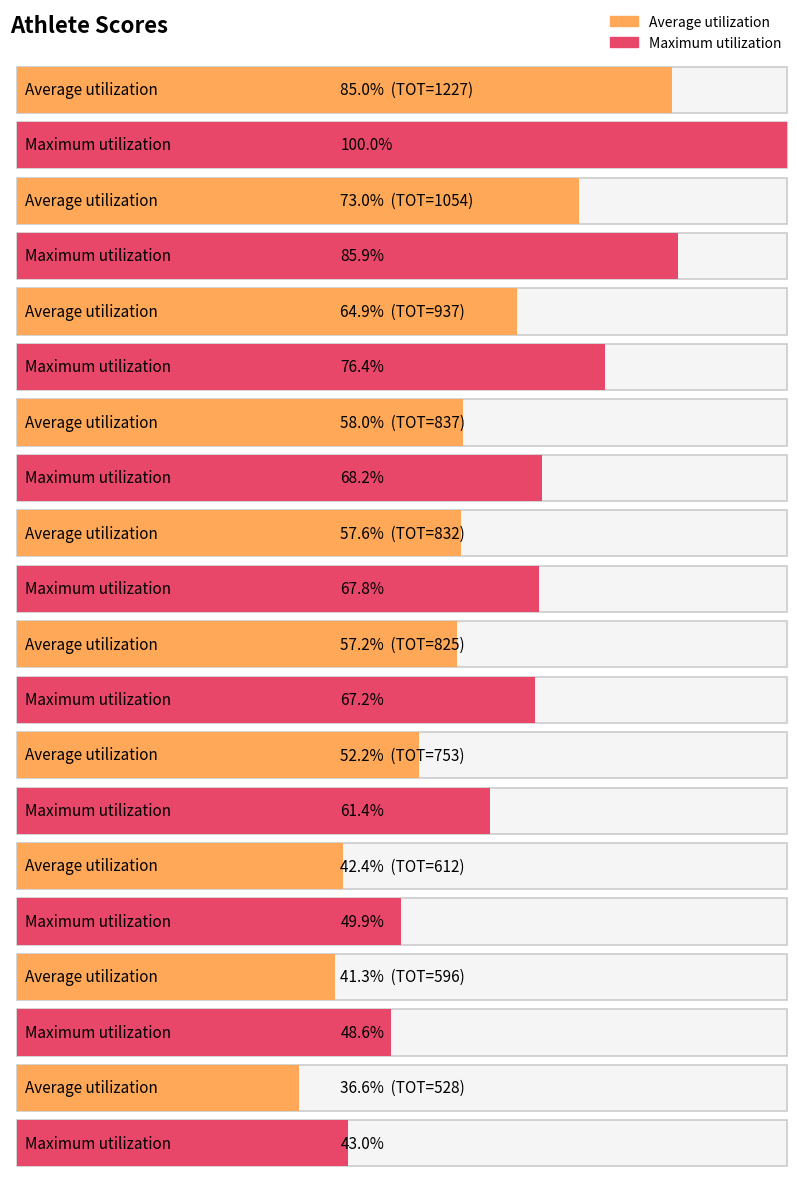

What are all the series names shown in the legend?

Average utilization, Maximum utilization